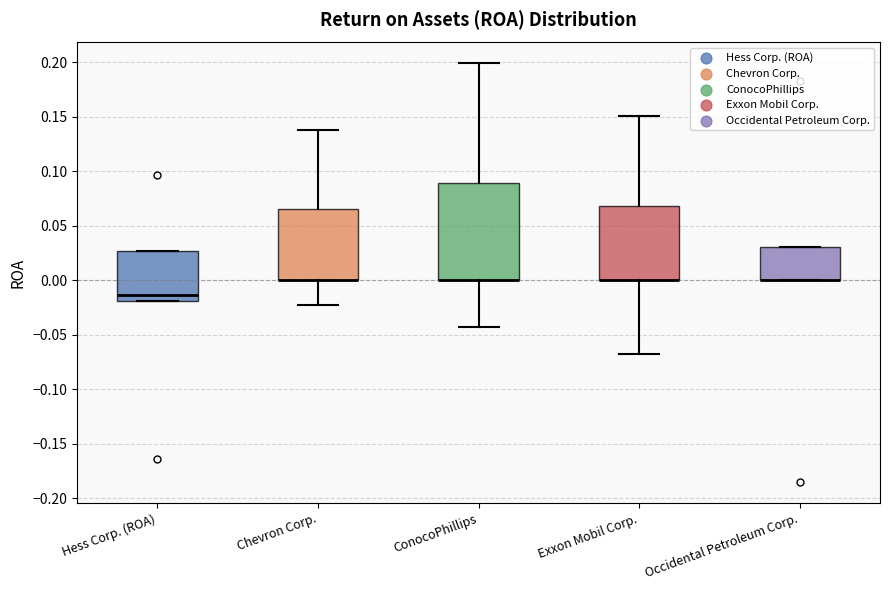

Which box is the tallest, from its lower edge to its upper edge?

ConocoPhillips